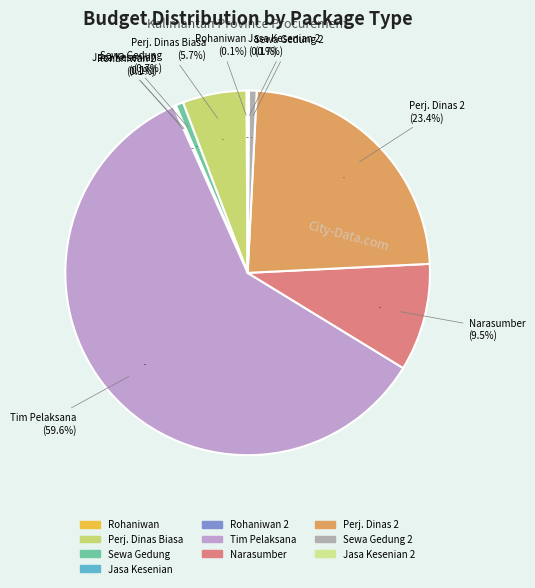

To the nearest percent, what is the average slice percentage?

10%